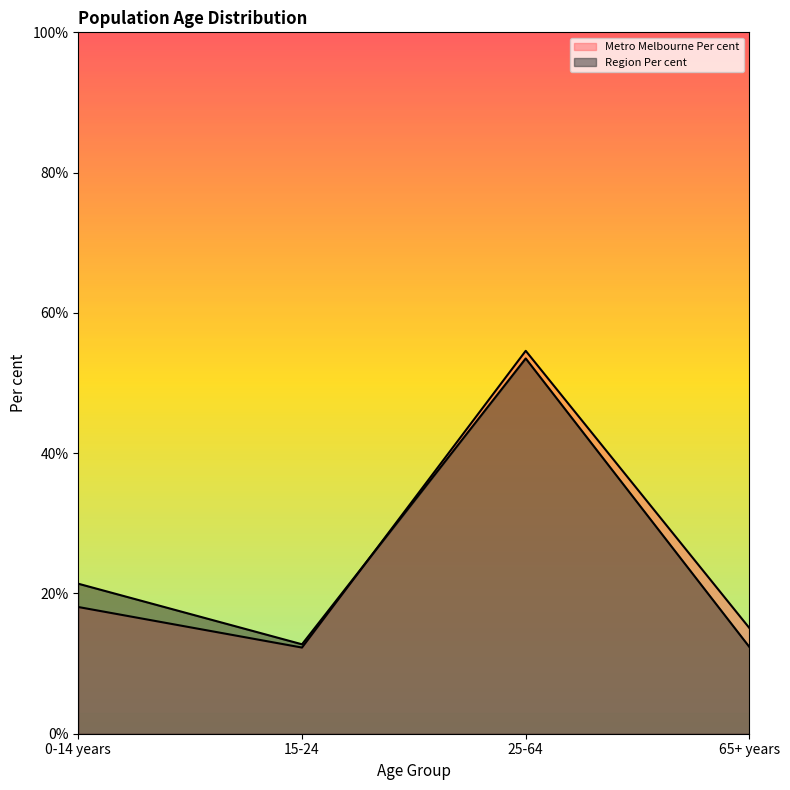

Is it true that Region Per cent equals 12.7 at 15-24?

True